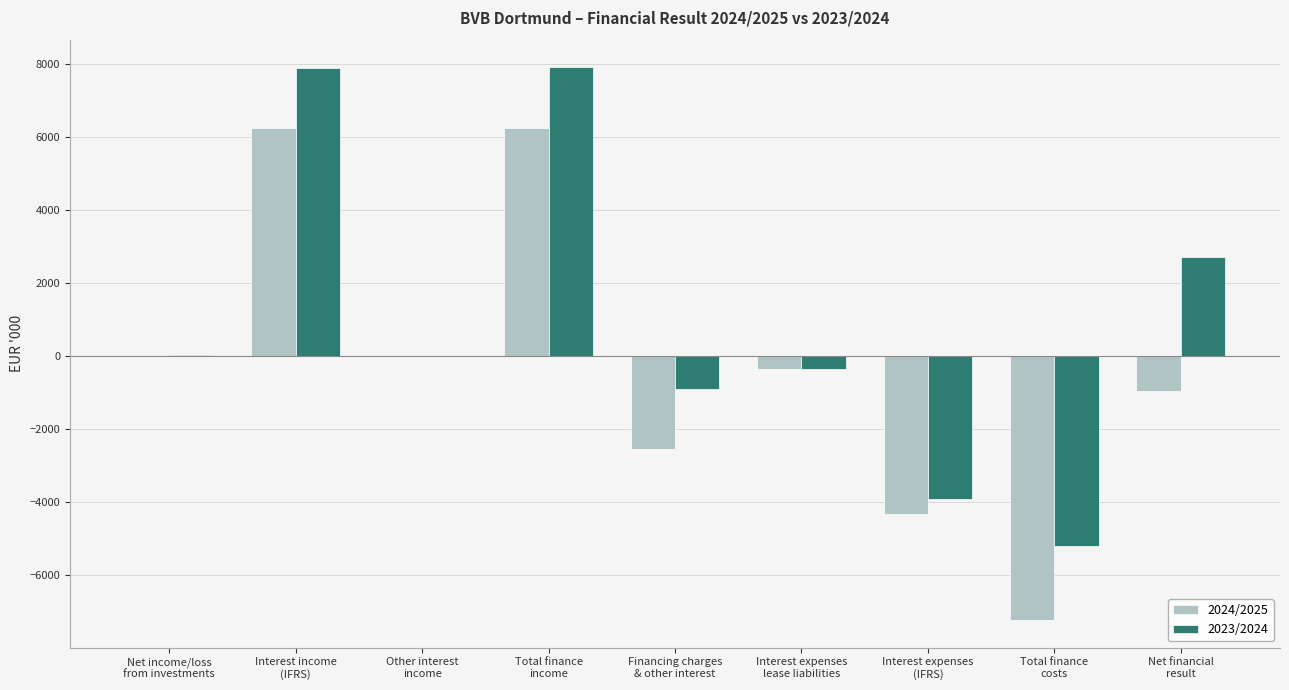

True or false: 2024/2025 has a value of -4335 at Interest expenses
(IFRS).

True